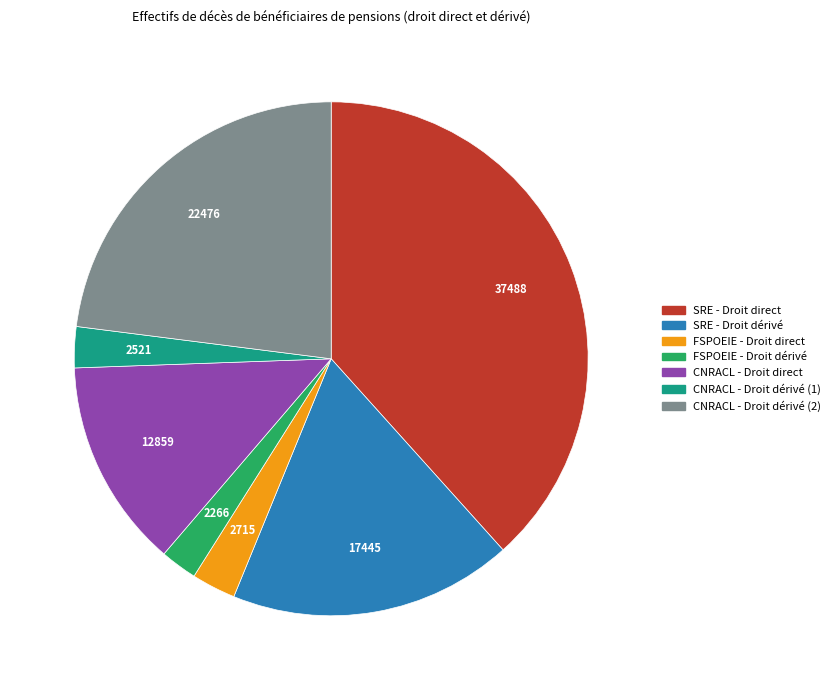

Combined, do FSPOEIE - Droit direct and CNRACL - Droit dérivé (1) account for over 50%?

No